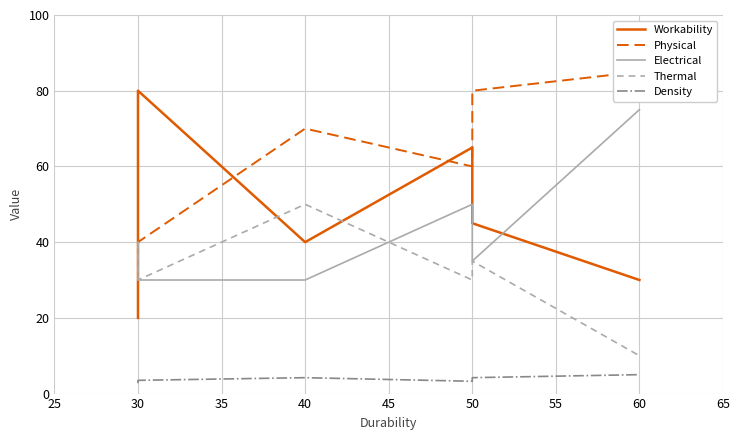

Which series changed the most between 30 and 60?

Physical